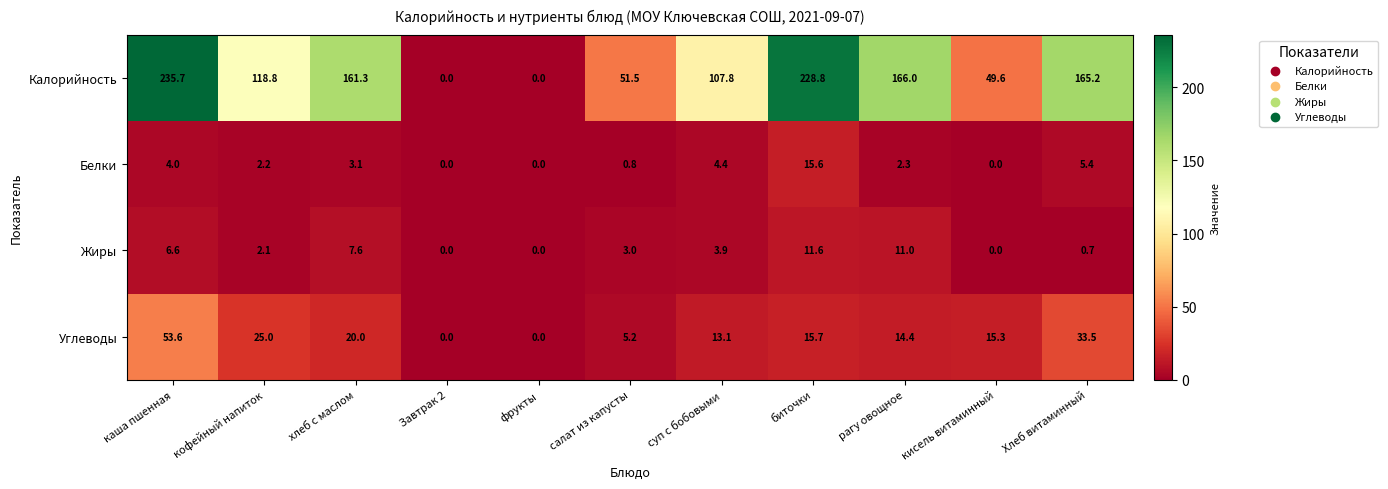

What is the greatest value displayed?

235.7